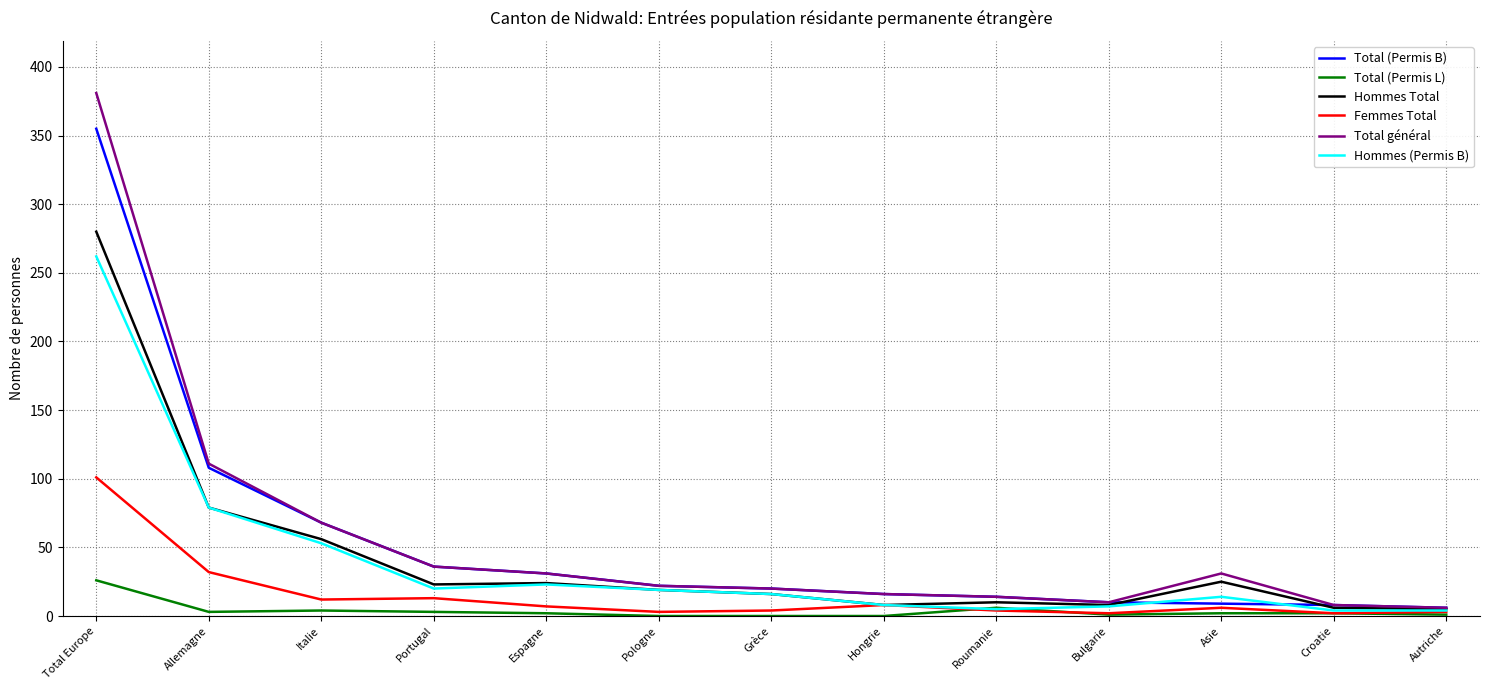

What are all the series names shown in the legend?

Total (Permis B), Total (Permis L), Hommes Total, Femmes Total, Total général, Hommes (Permis B)